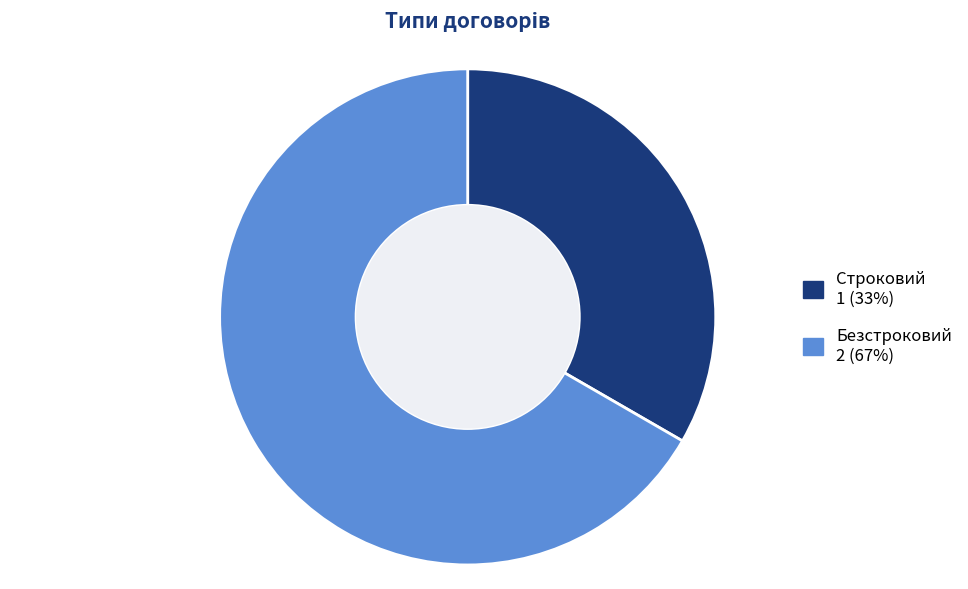

What is the smallest slice in the pie chart?

Строковий